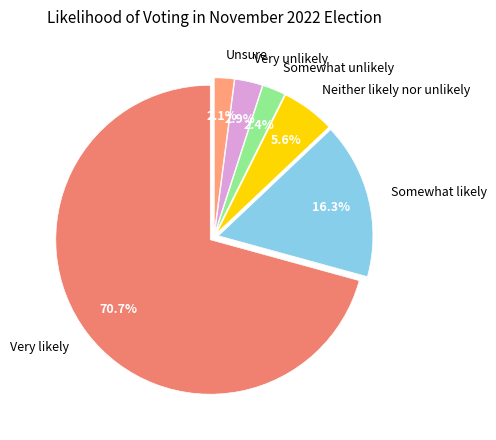

Is there a majority slice in this chart?

Yes